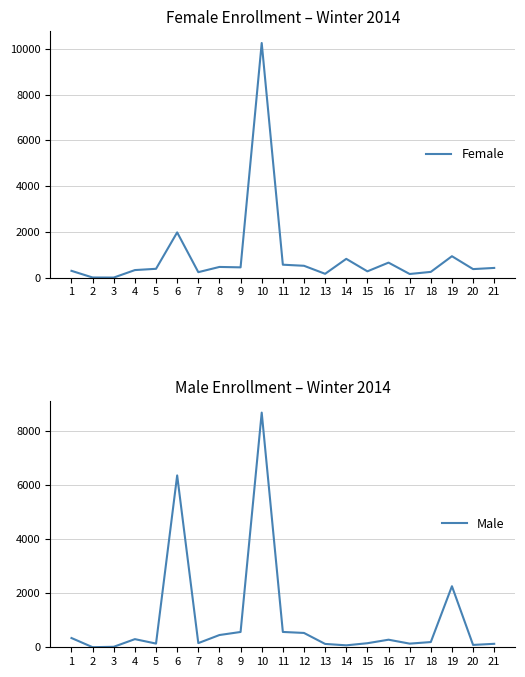

Is it true that Female equals 426 at 21?

True